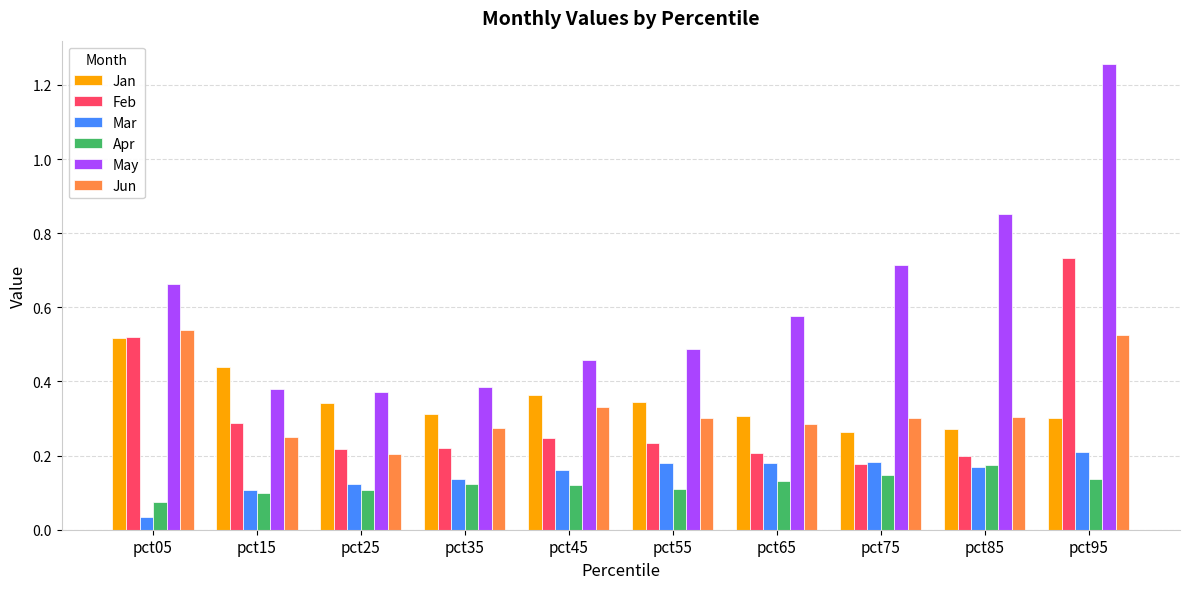

Is it true that May equals 0.3 at pct05?

False